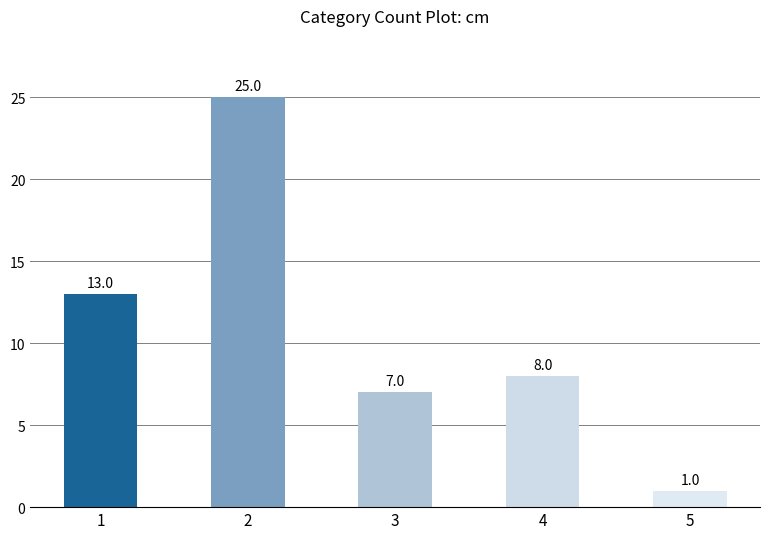

Approximately how many times larger is the value at 1 compared to 3?

1.9